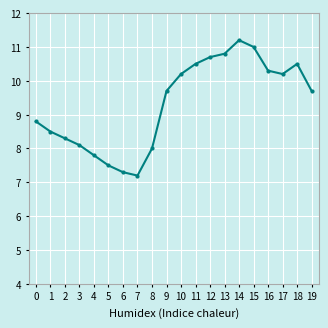

What value does the data have at 0?

8.8